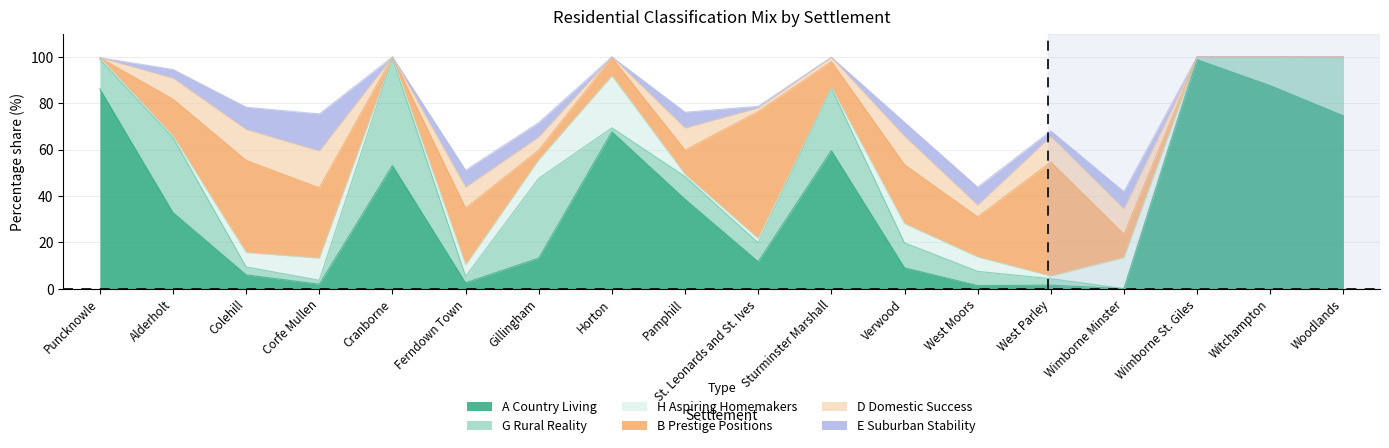

What is the difference between the maximum and minimum values in the B Prestige Positions series?

54.8